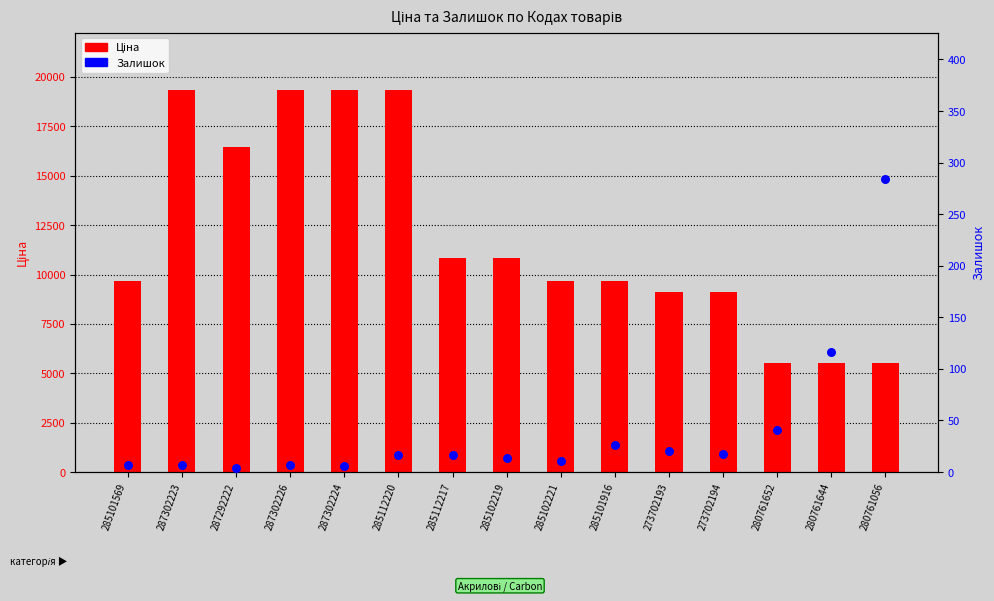

What are all the series names shown in the legend?

Ціна, Залишок